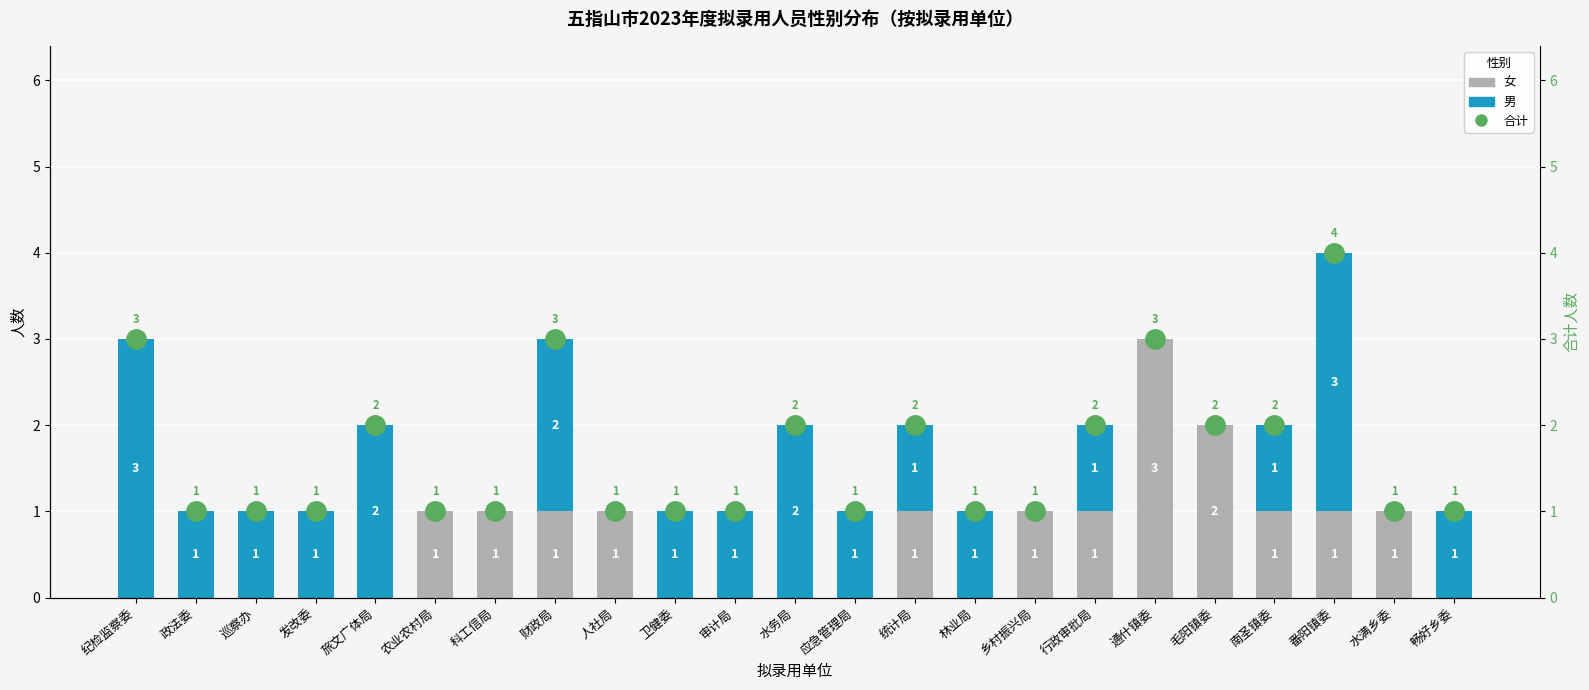

What is the value of the 男 bar at the 10th from the left?

1